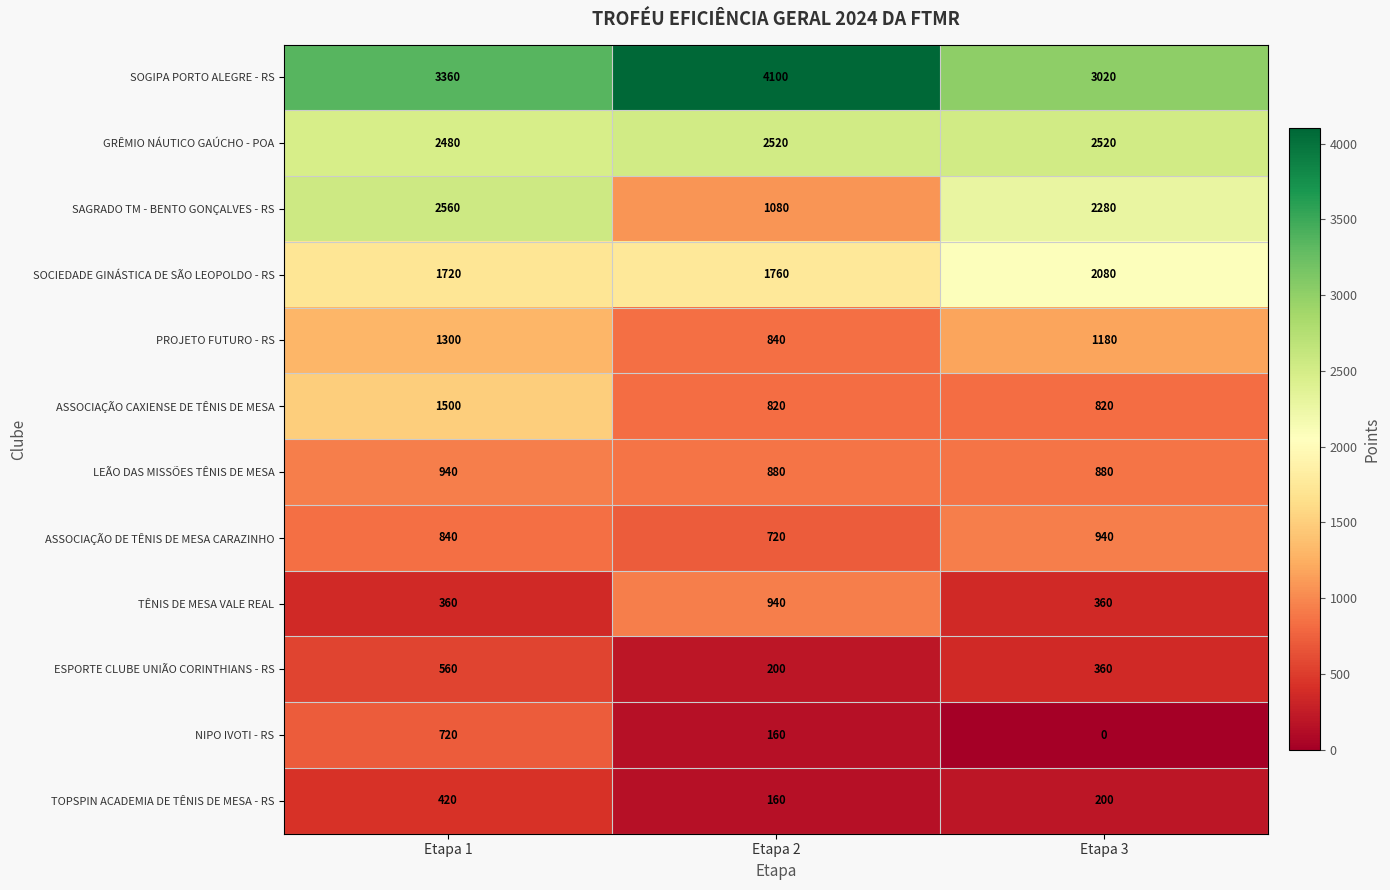

Which series changed the most between Etapa 1 and Etapa 2?

SAGRADO TM - BENTO GONÇALVES - RS